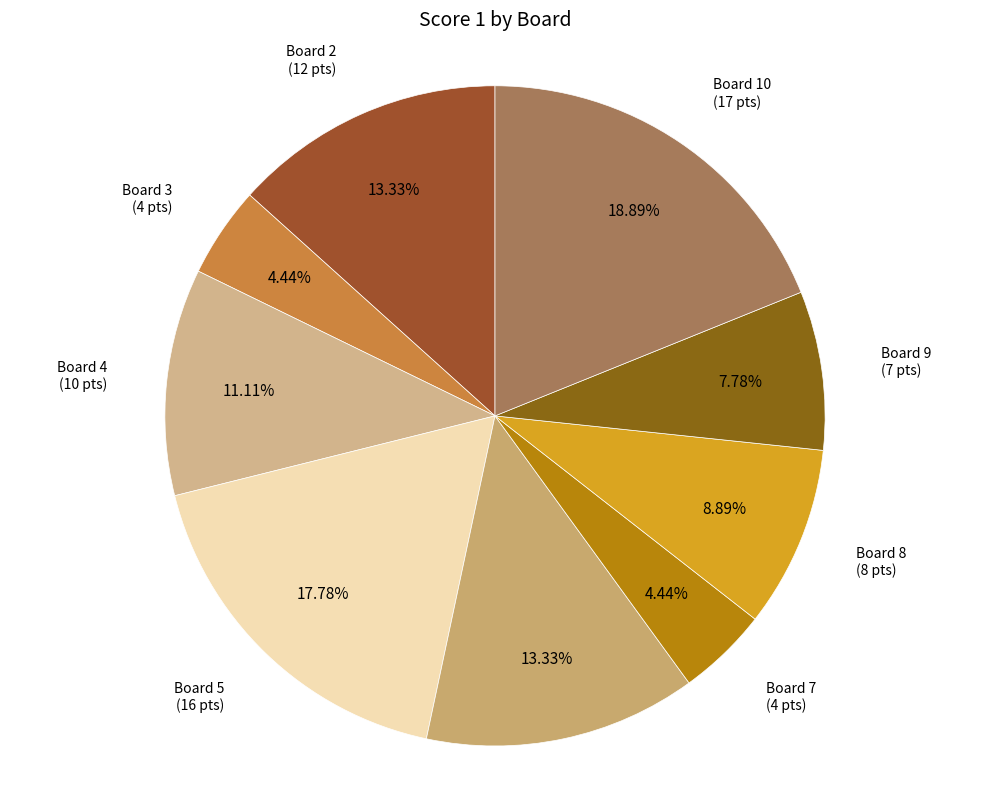

How many segments does this pie chart have?

9